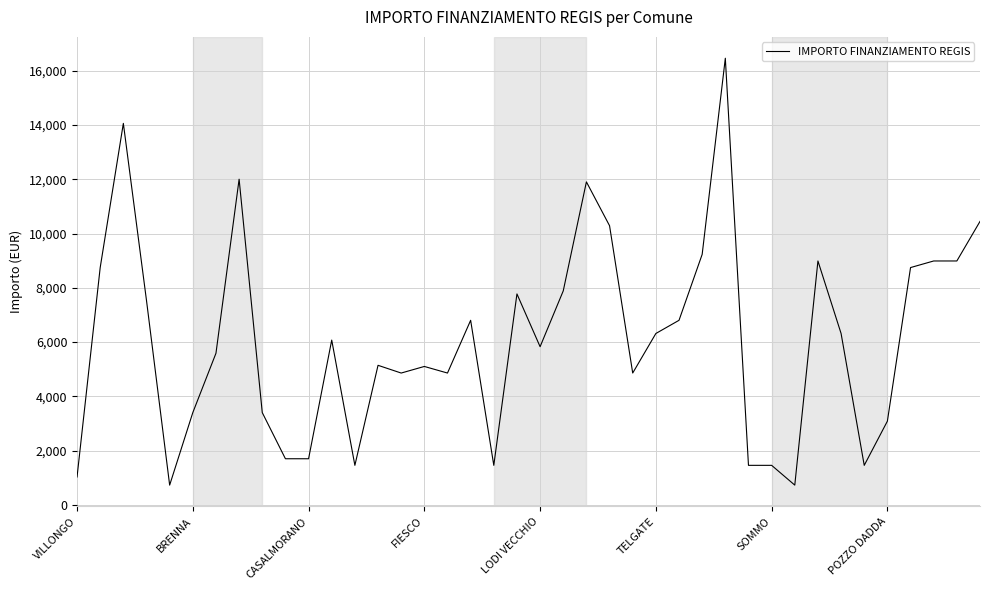

What is the difference between the maximum and minimum values?

15735